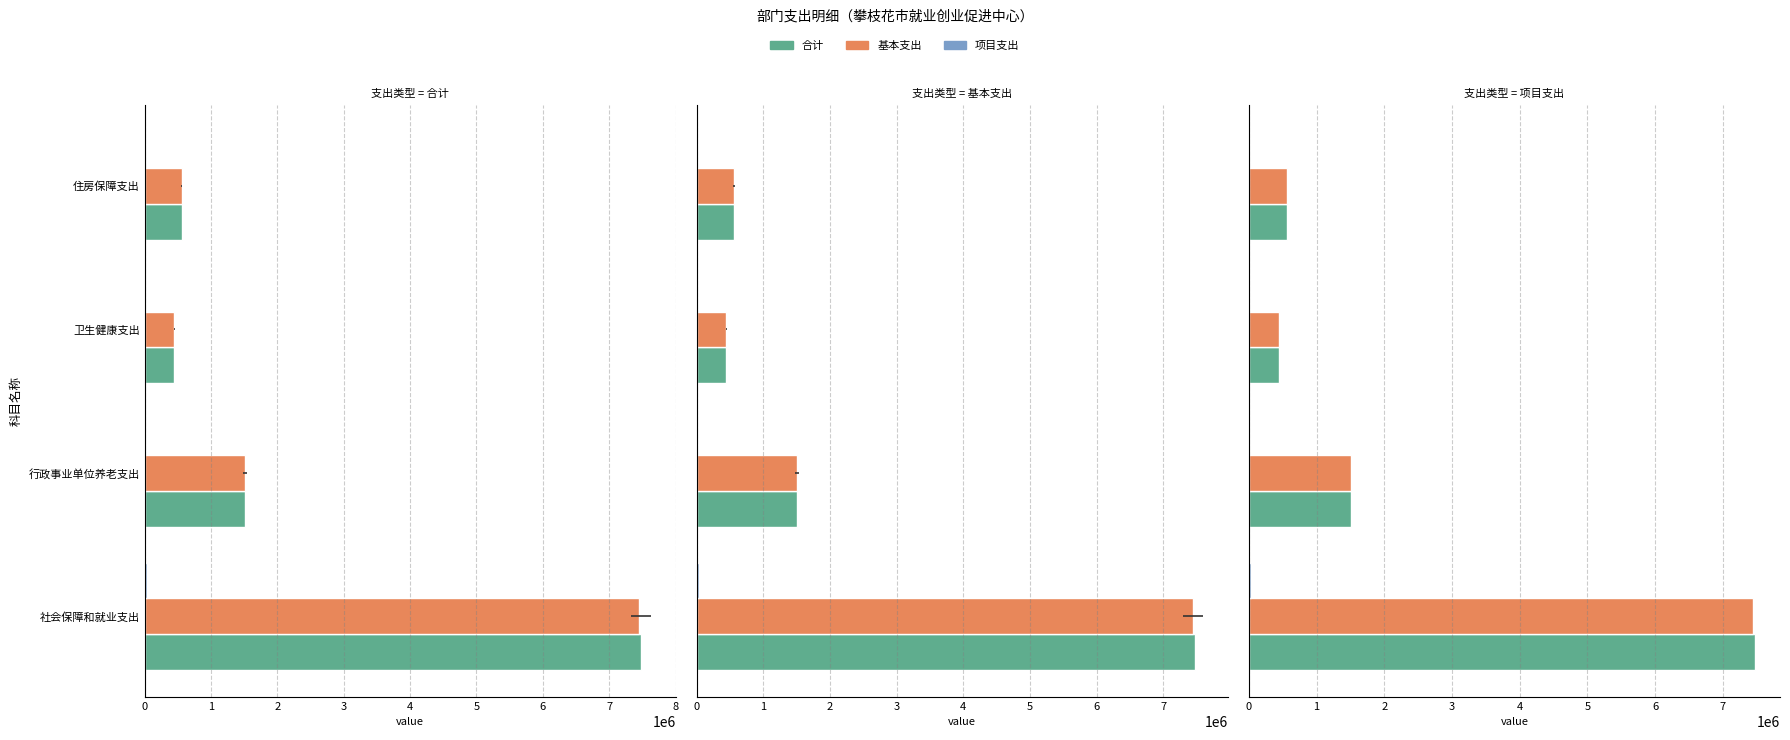

What is the difference between the maximum and minimum values in the 合计 series?

7026765.2